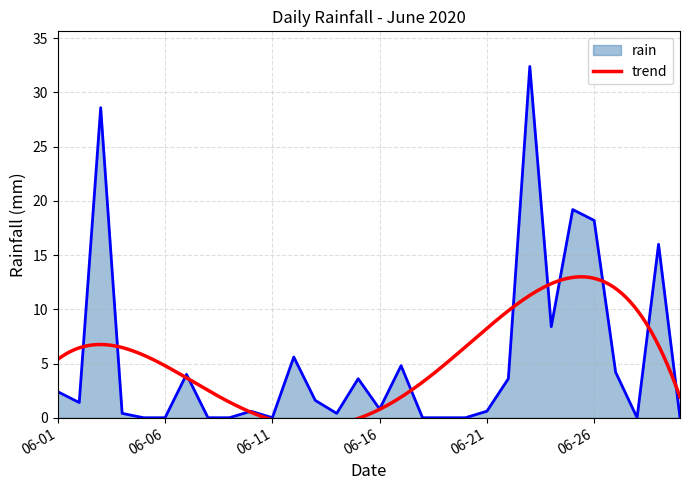

At which category does the chart reach its minimum across all series?

2020-06-05